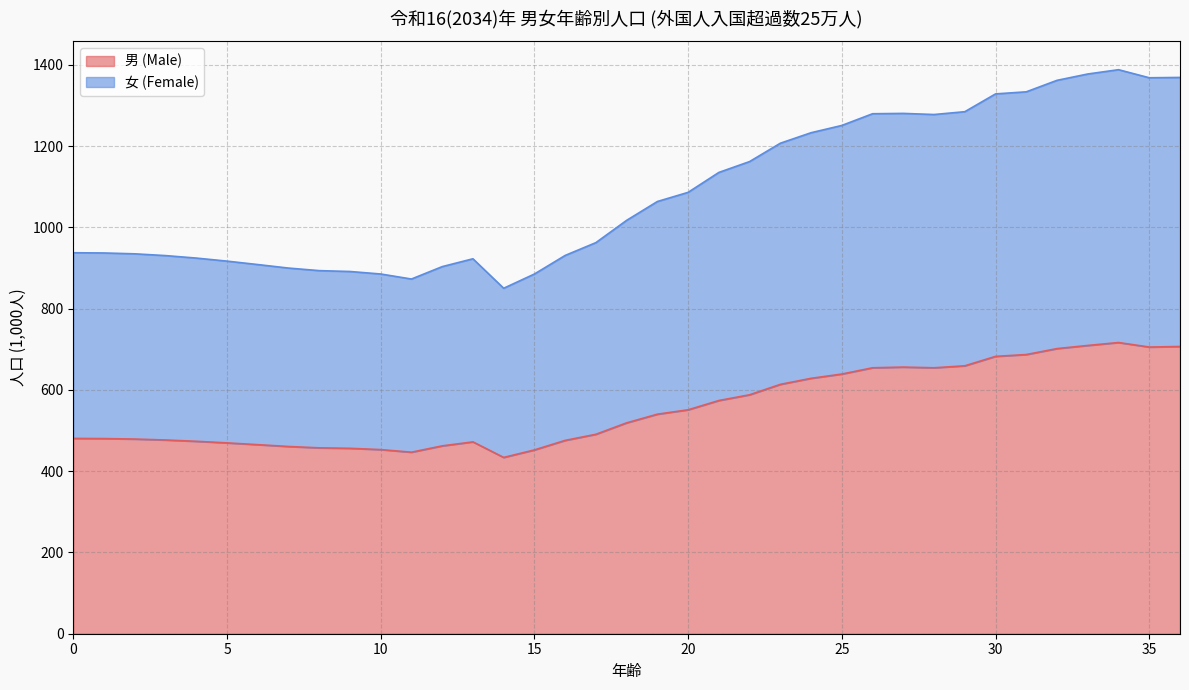

In 女 (Female), how many points are lower than both neighbors (excluding endpoints)?

4